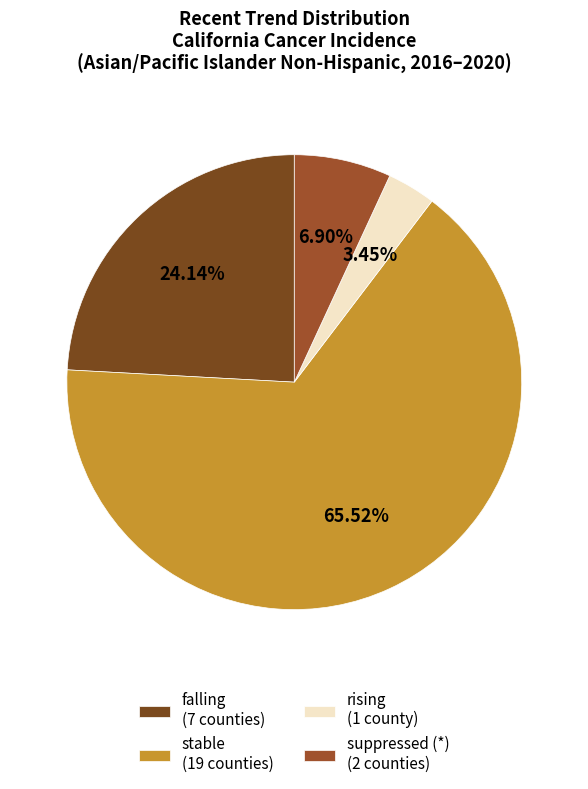

Is the sum of stable and falling greater than half?

Yes